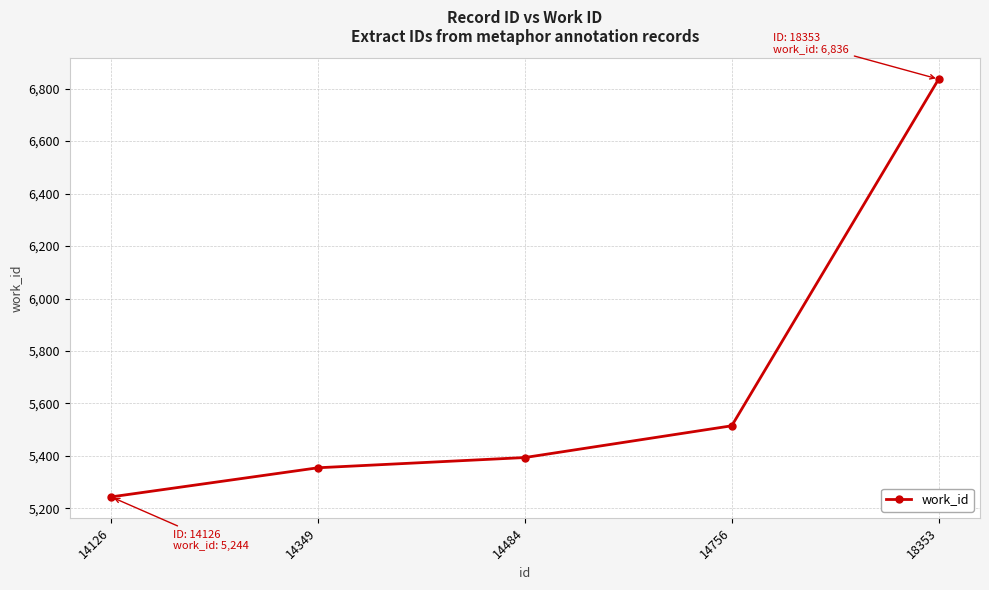

What is the change in value from 14756 to 18353?

+1321